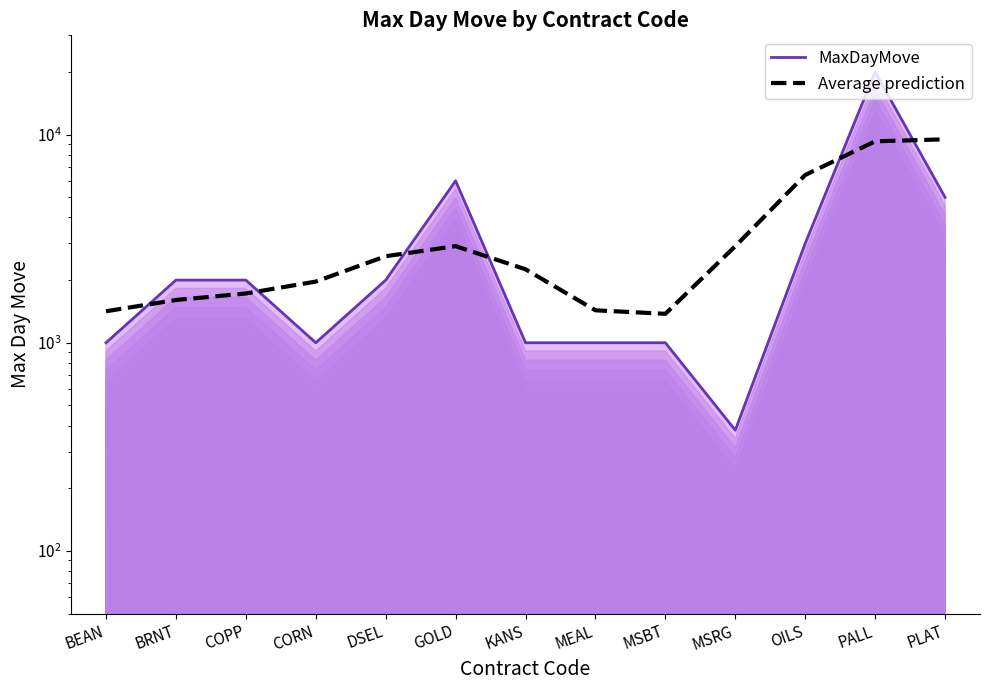

What is the minimum value for MaxDayMove?

380.0